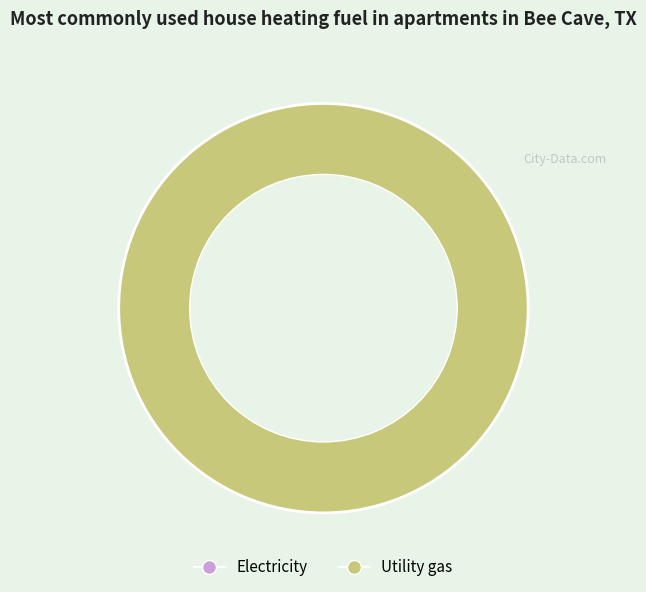

Does 96430 account for over 50% of the chart?

Yes